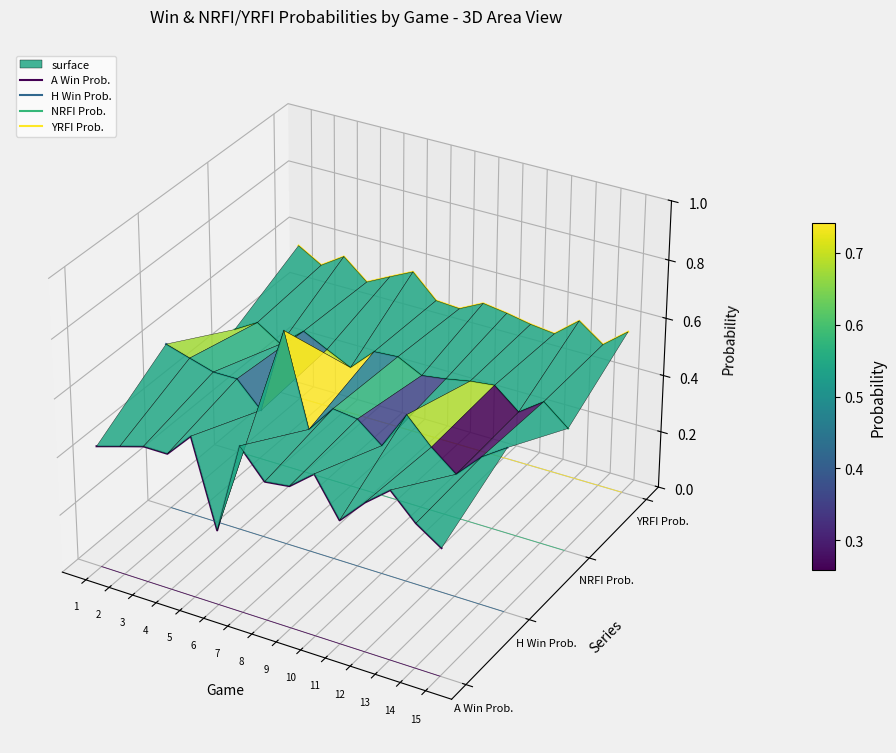

At how many categories does at least one series exceed 0?

15